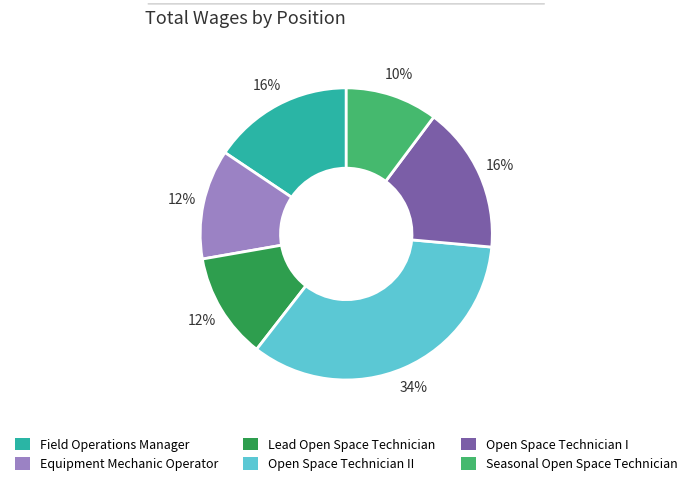

To the nearest percent, what is the difference between the largest and smallest slice percentages?

24%